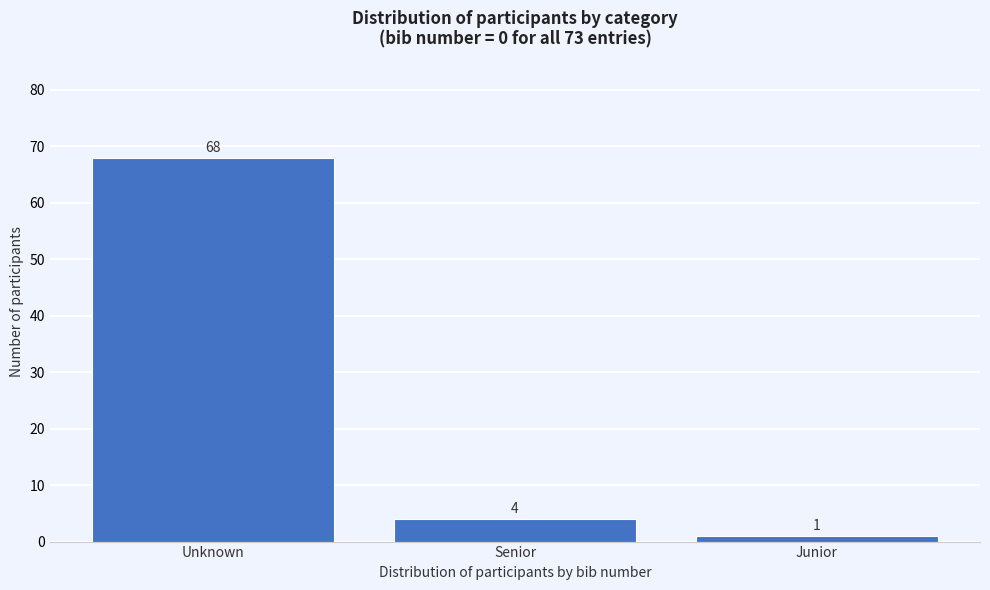

Reading right to left, list all the values displayed in this chart.

Junior=1	Senior=4	Unknown=68